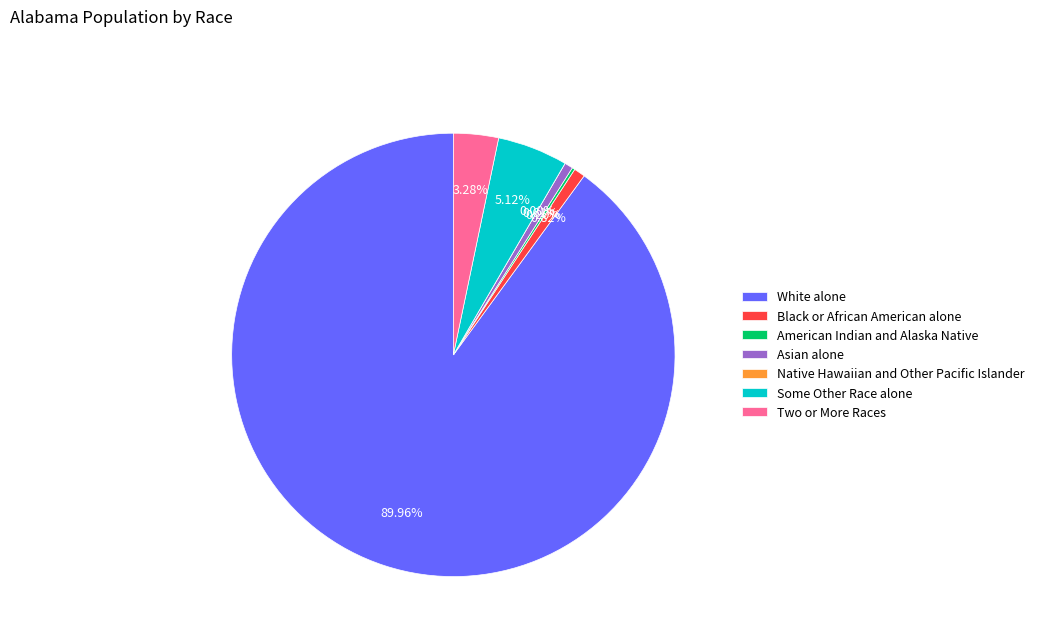

What percentage is the White alone slice, to the nearest percent?

90%